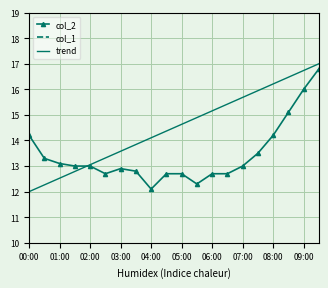

True or false: col_2 and col_1 intersect in this chart.

False